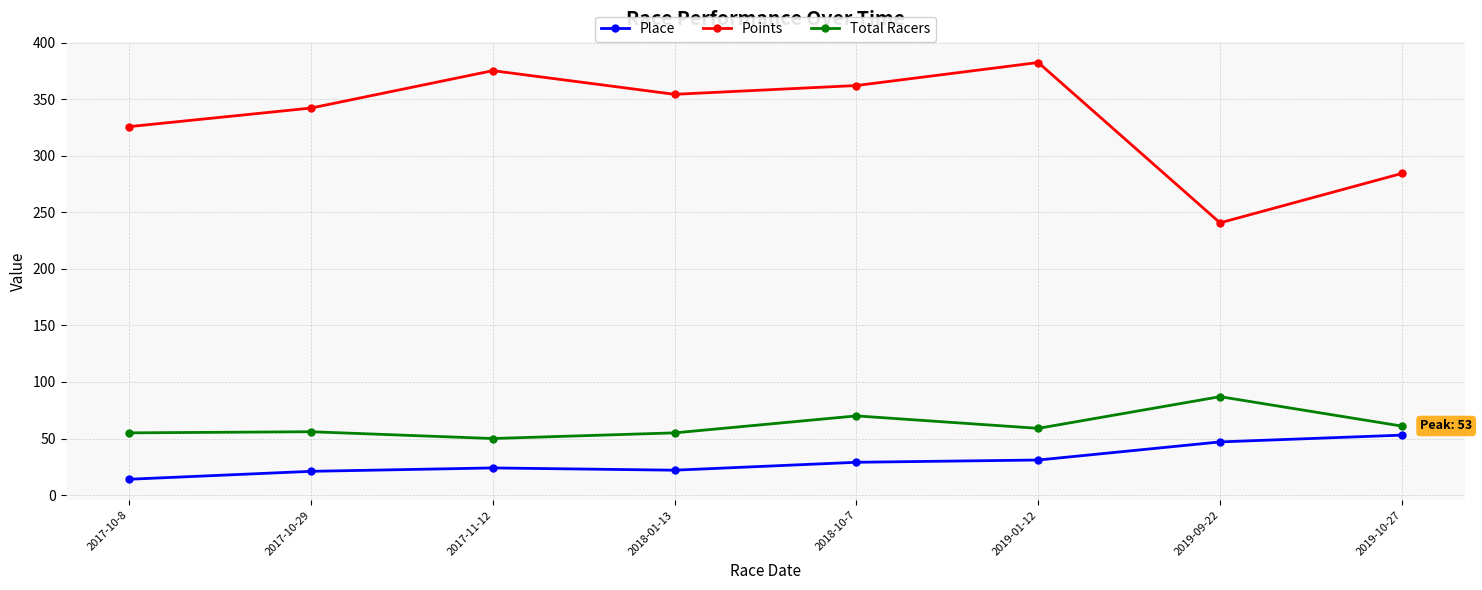

True or false: Points has a value of 98.2 at 2017-10-29.

False